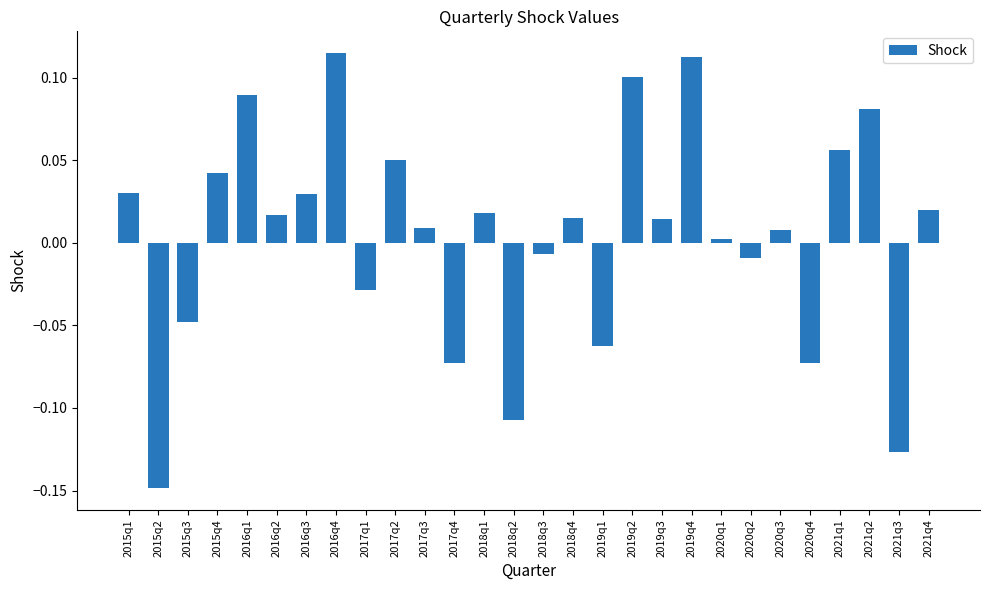

What is the difference between the maximum and minimum values?

0.3